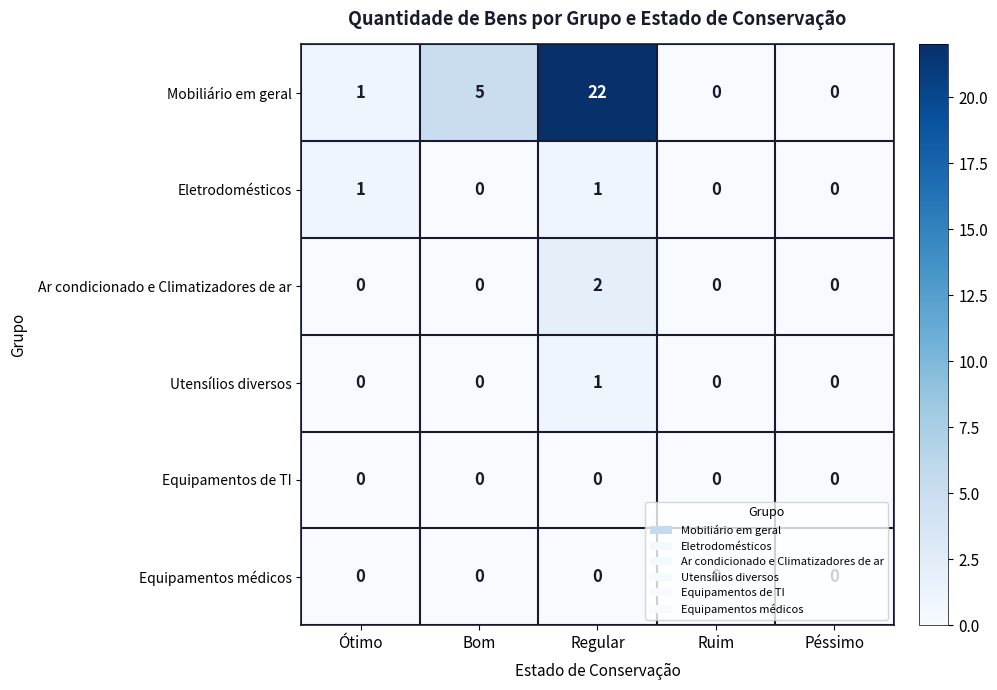

At which category is the sum across all series the highest?

Regular